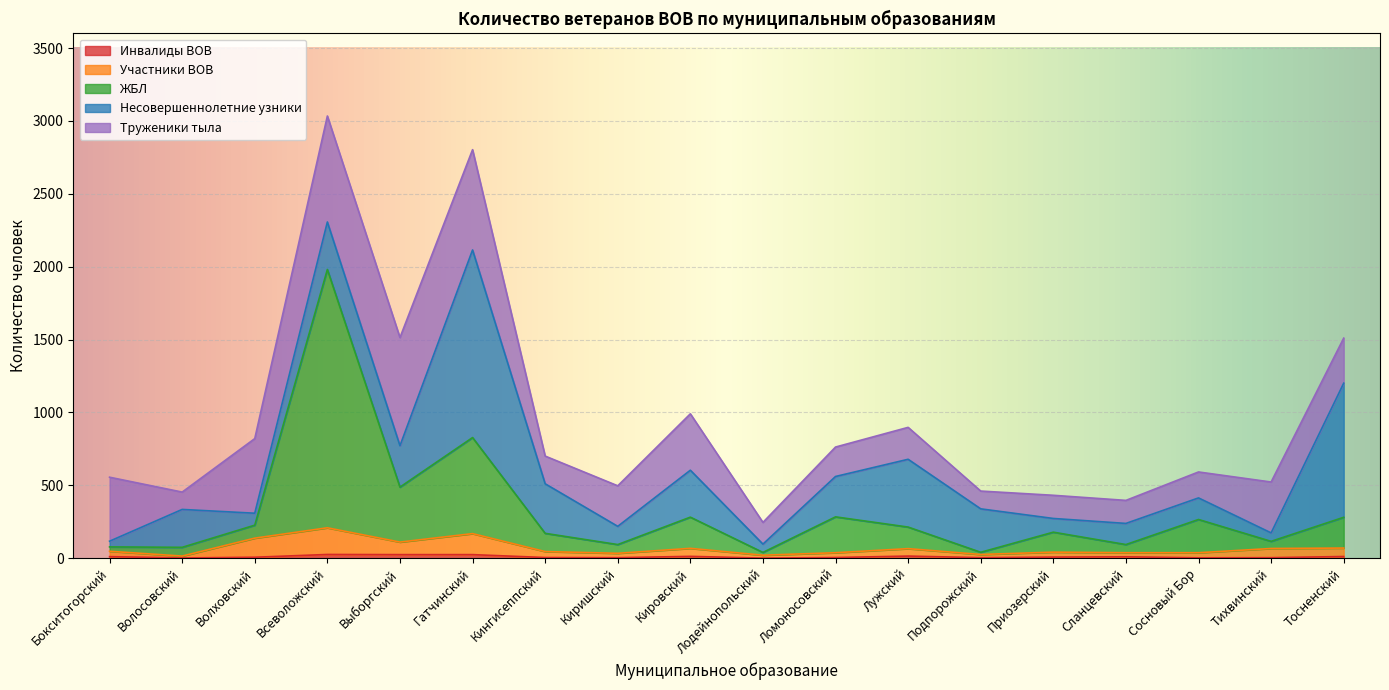

Where is the first local minimum for Участники ВОВ?

Волосовский